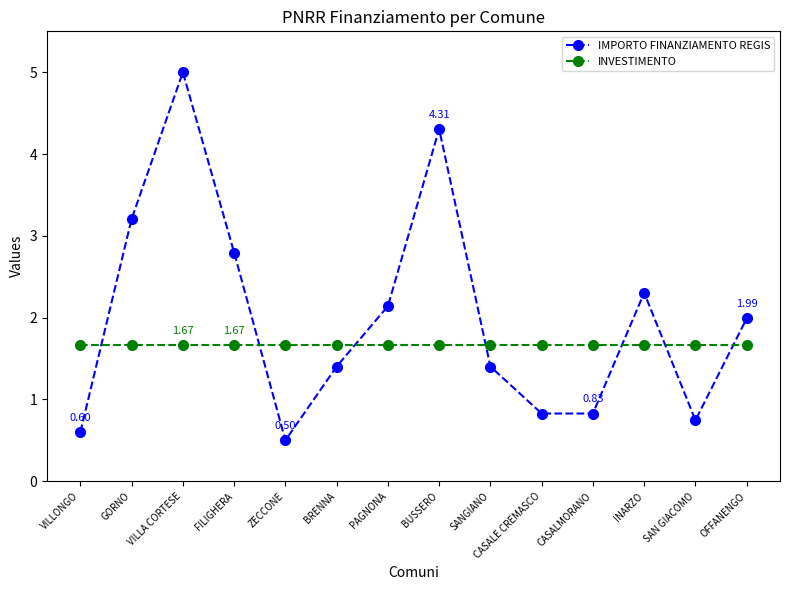

How many values in the IMPORTO FINANZIAMENTO REGIS series are below 1?

5